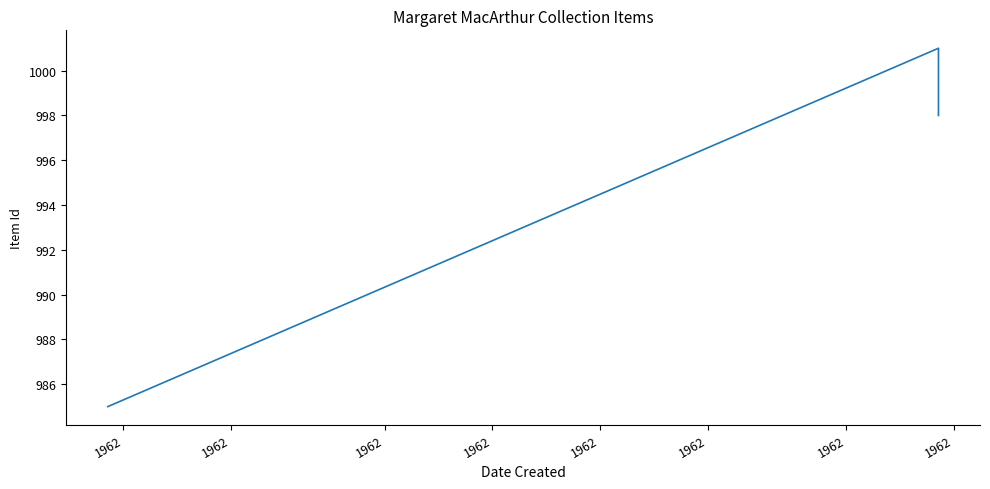

True or false: the data has more than 1 interior local peaks.

False